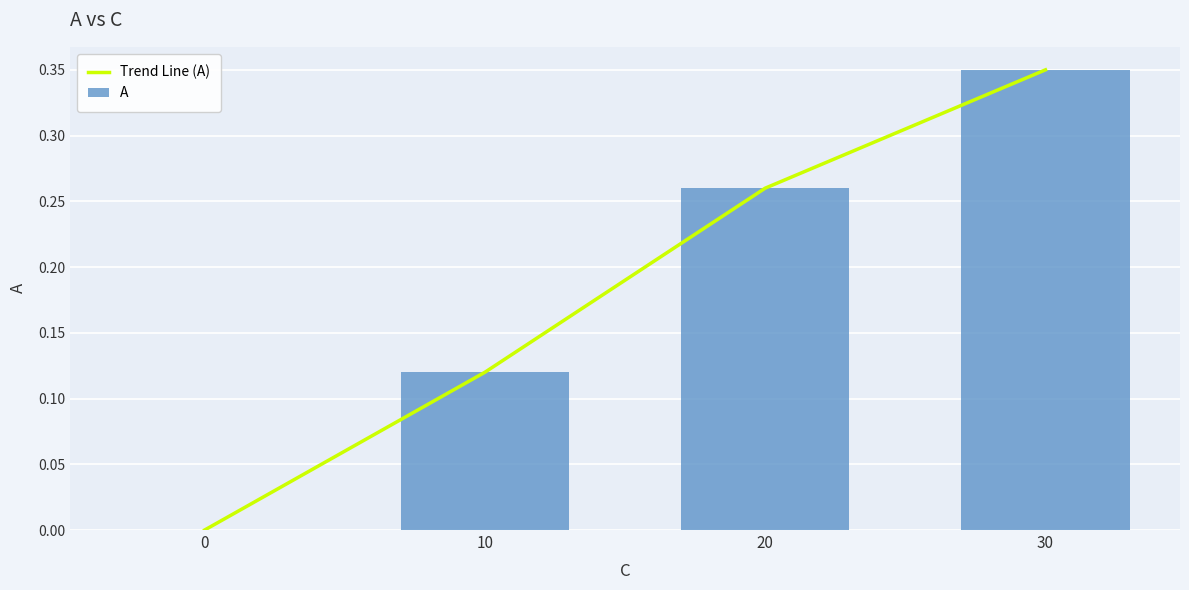

What is the difference between the A values at 20 and 10?

0.1